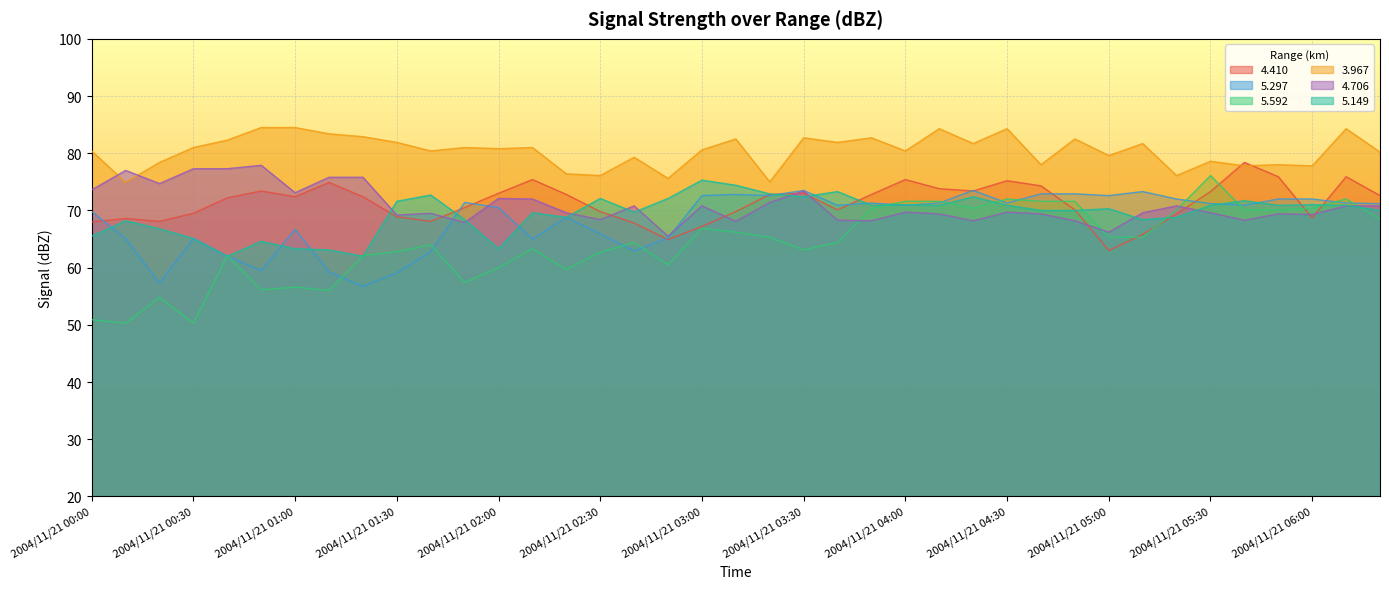

What is the value of the   5.149 point at the 28th from the left?

70.9